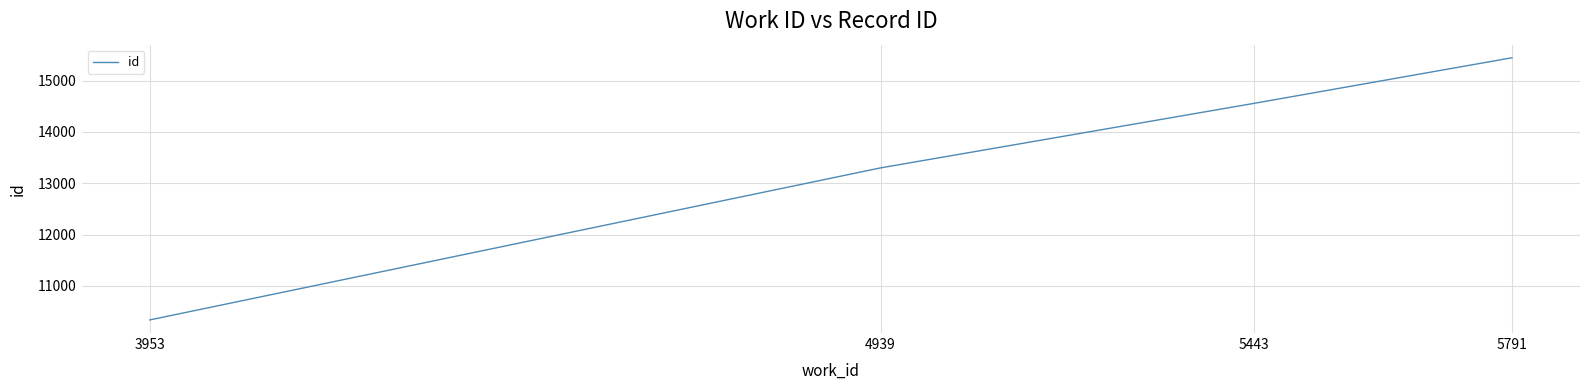

What is the ratio of the value at 4939 to the value at 5791?

0.9